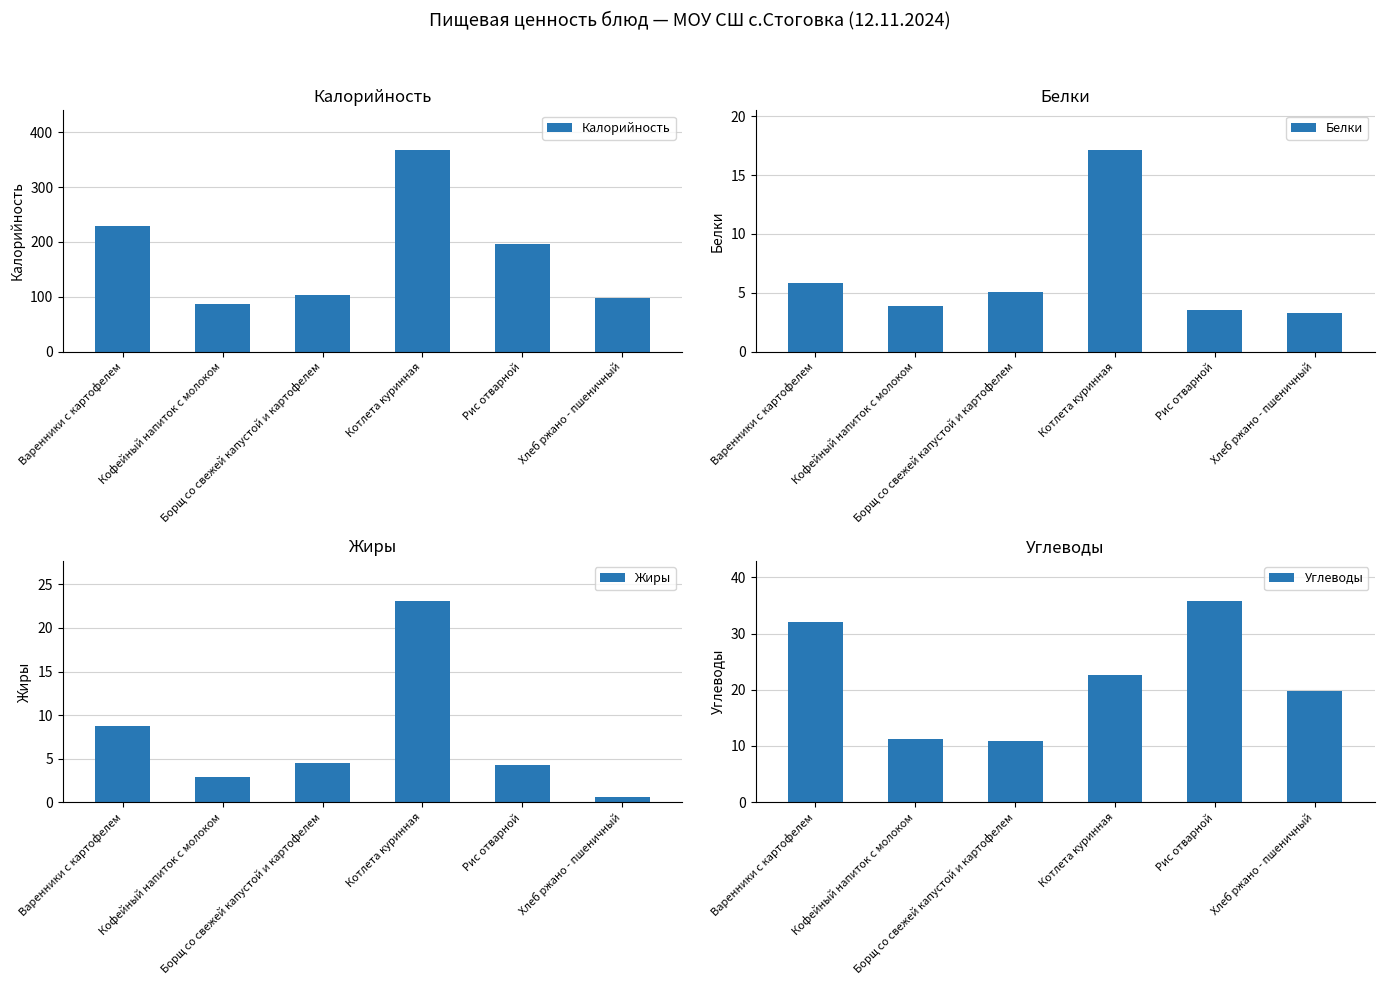

What is the lowest value of the Жиры series?

0.6